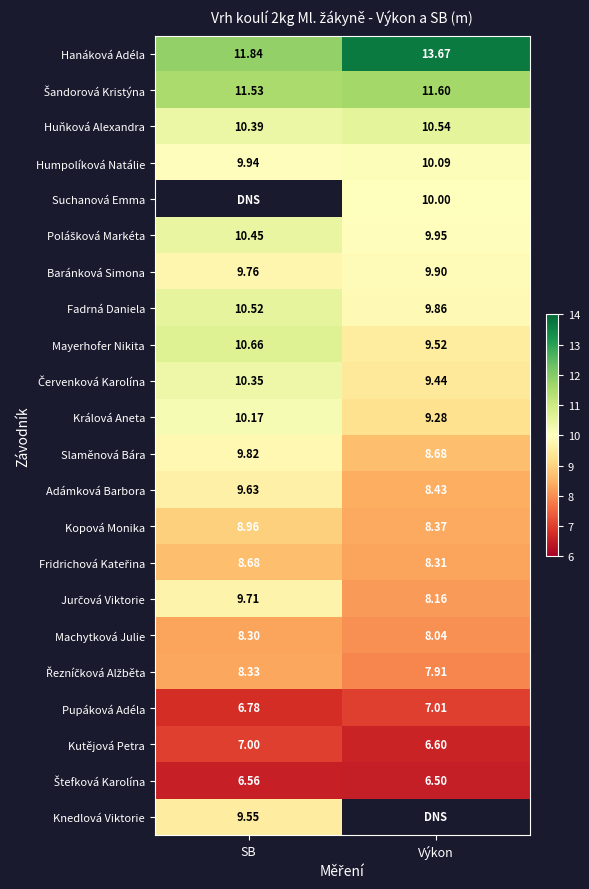

Rank the categories by Mayerhofer Nikita value from highest to lowest.

SB, Výkon